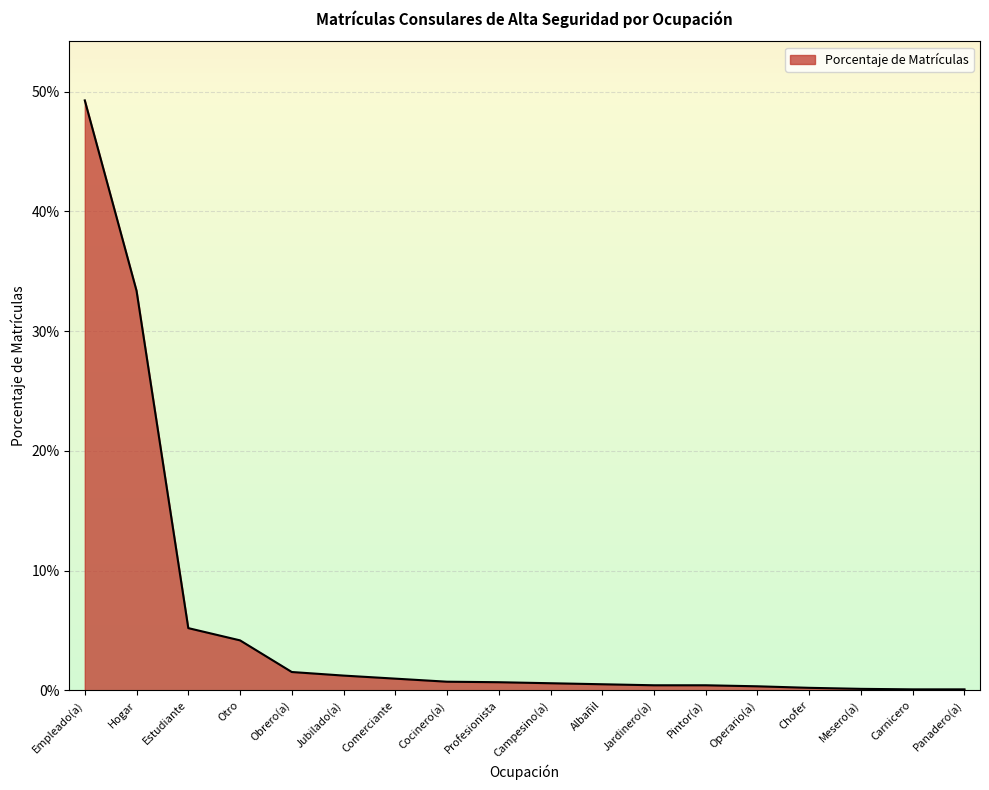

Is this an area chart (filled region under the line)?

Yes